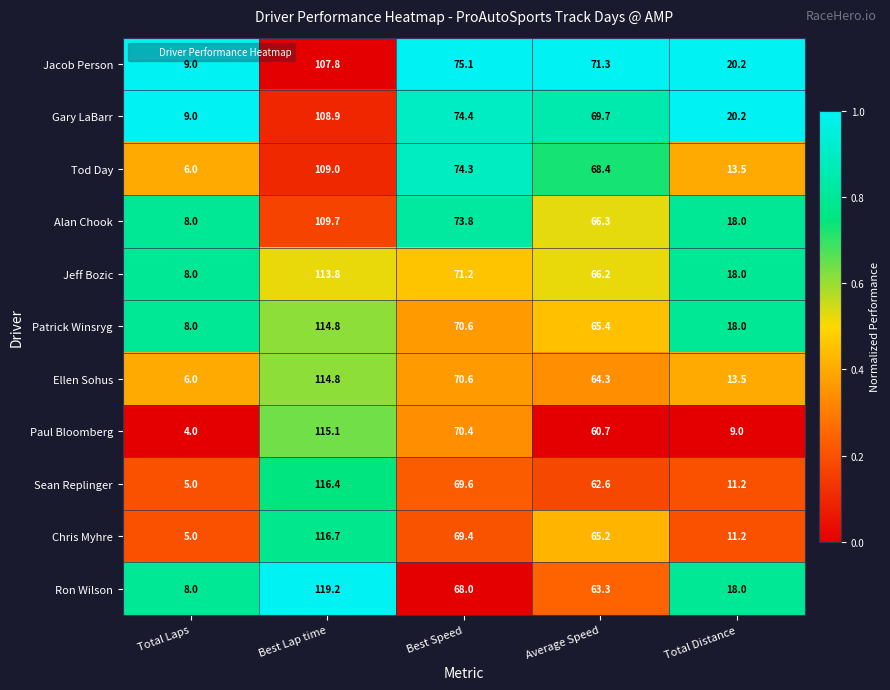

What is the minimum value shown in the chart?

4.0